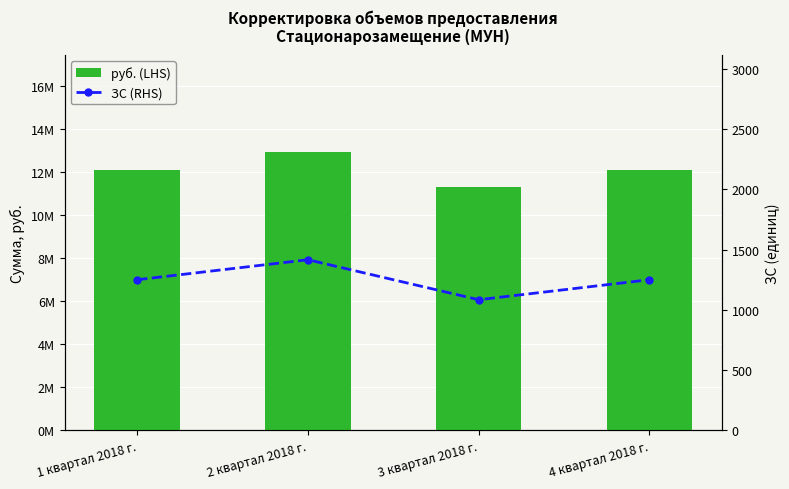

How many data points in руб. (LHS) are less than 12086001?

2